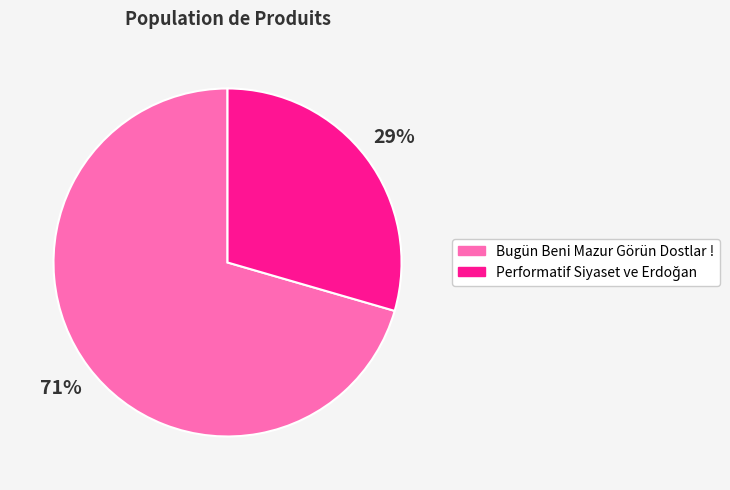

To the nearest percent, what portion does Bugün Beni Mazur Görün Dostlar ! represent?

71%